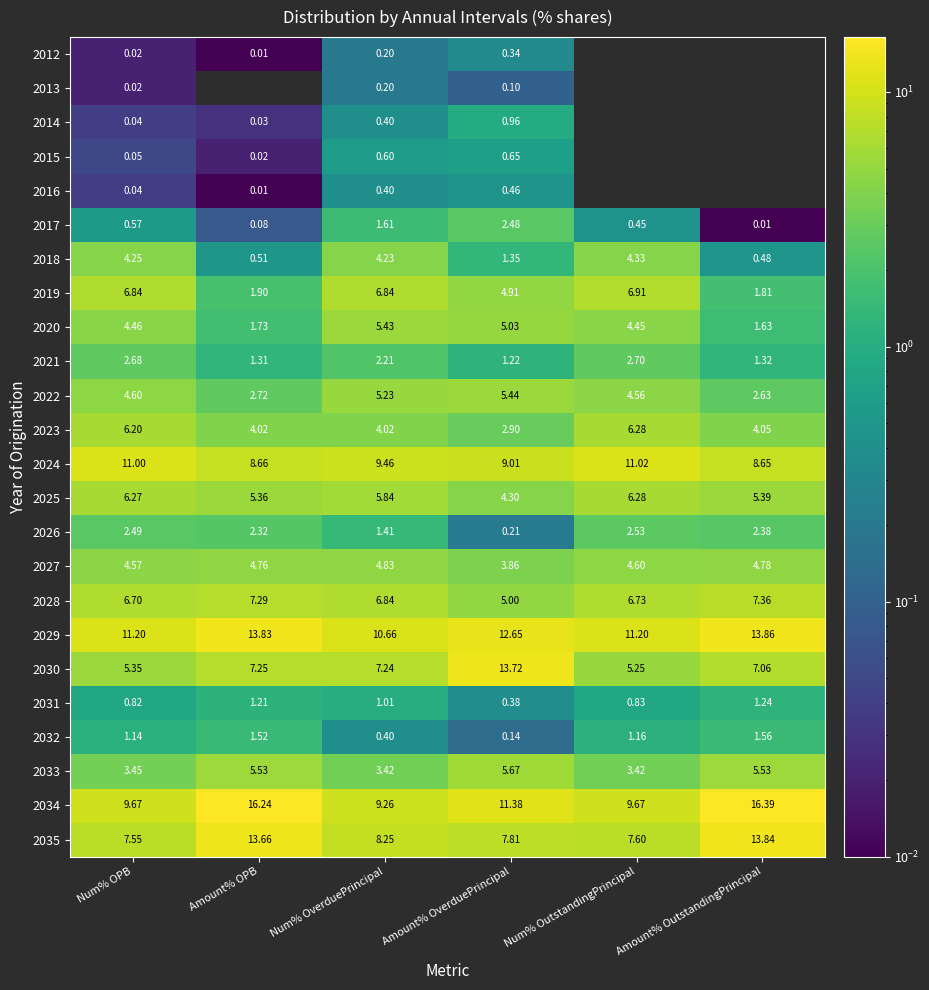

What is the difference between the maximum and minimum values in the 2031 series?

0.9